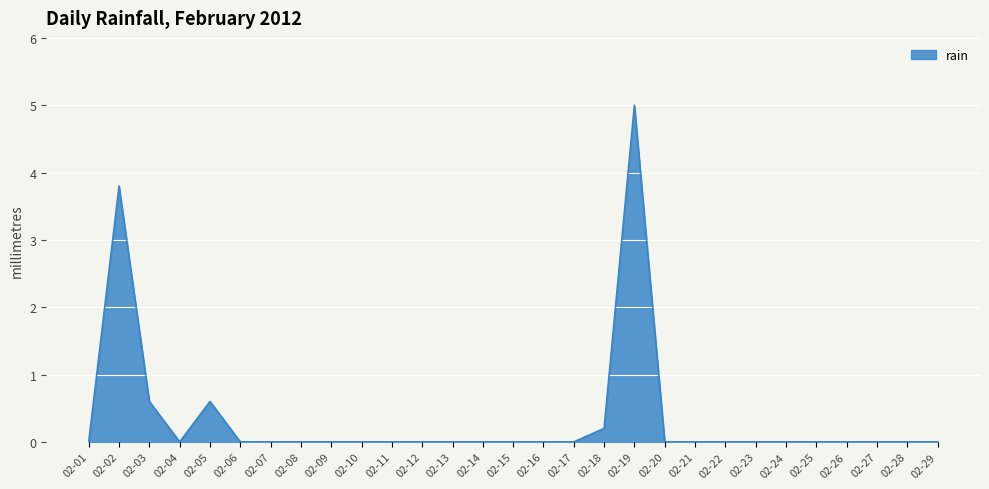

Which category has the highest value across all series?

02-19